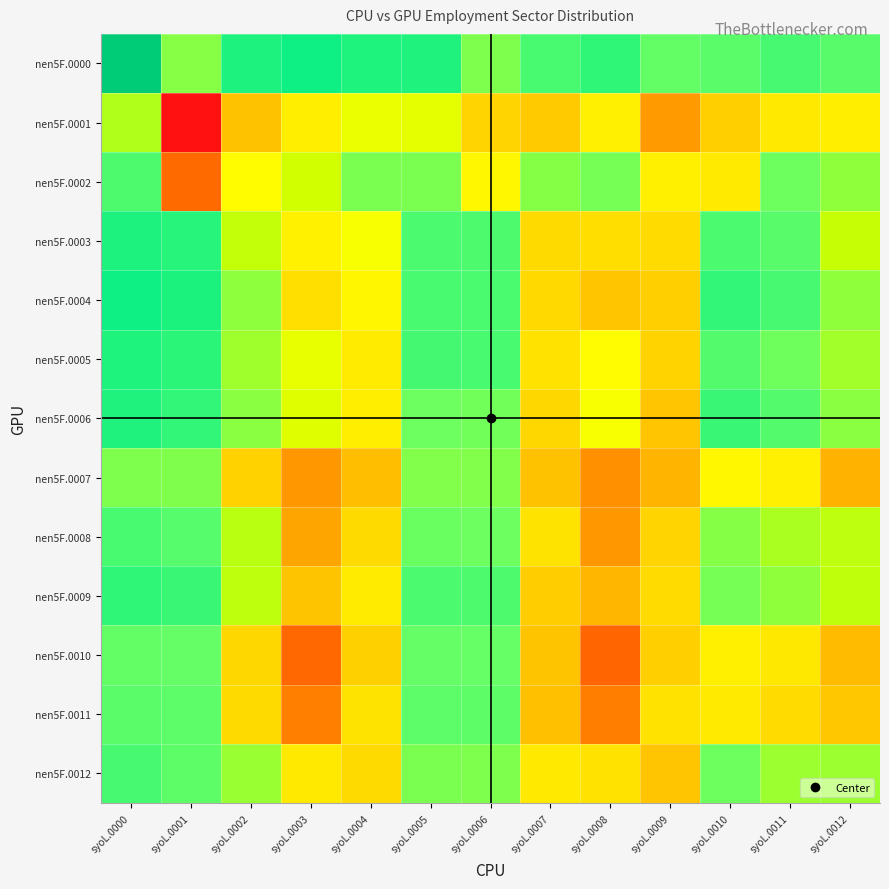

List the series in order of their peak value, lowest first.

nen5F.0001, nen5F.0007, nen5F.0010, nen5F.0011, nen5F.0002, nen5F.0008, nen5F.0012, nen5F.0009, nen5F.0006, nen5F.0005, nen5F.0003, nen5F.0004, nen5F.0000